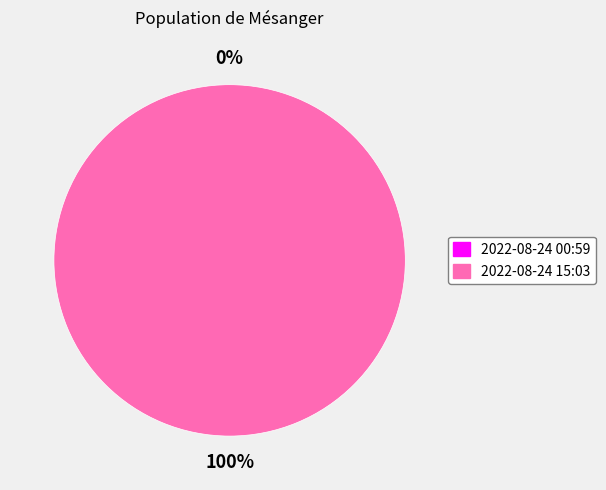

Is 2022-08-24T00:59:41.093Z the majority of the pie?

No